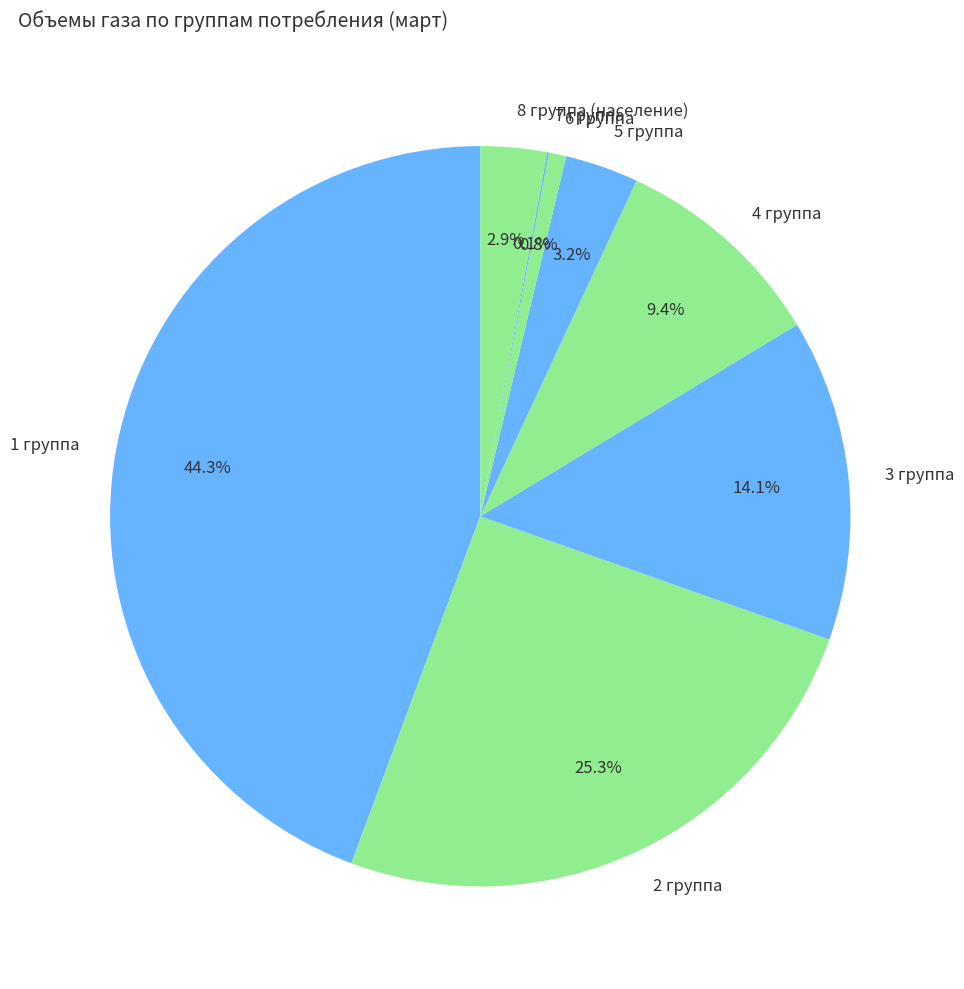

Is the sum of 3 группа and 5 группа greater than half?

No